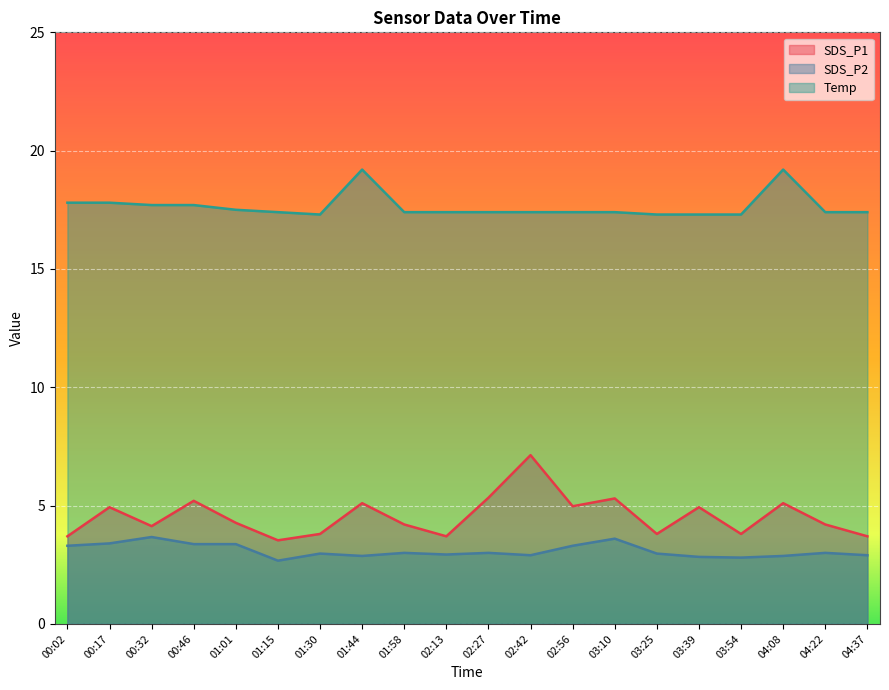

True or false: Temp has a value of 30.1 at 02:56.

False